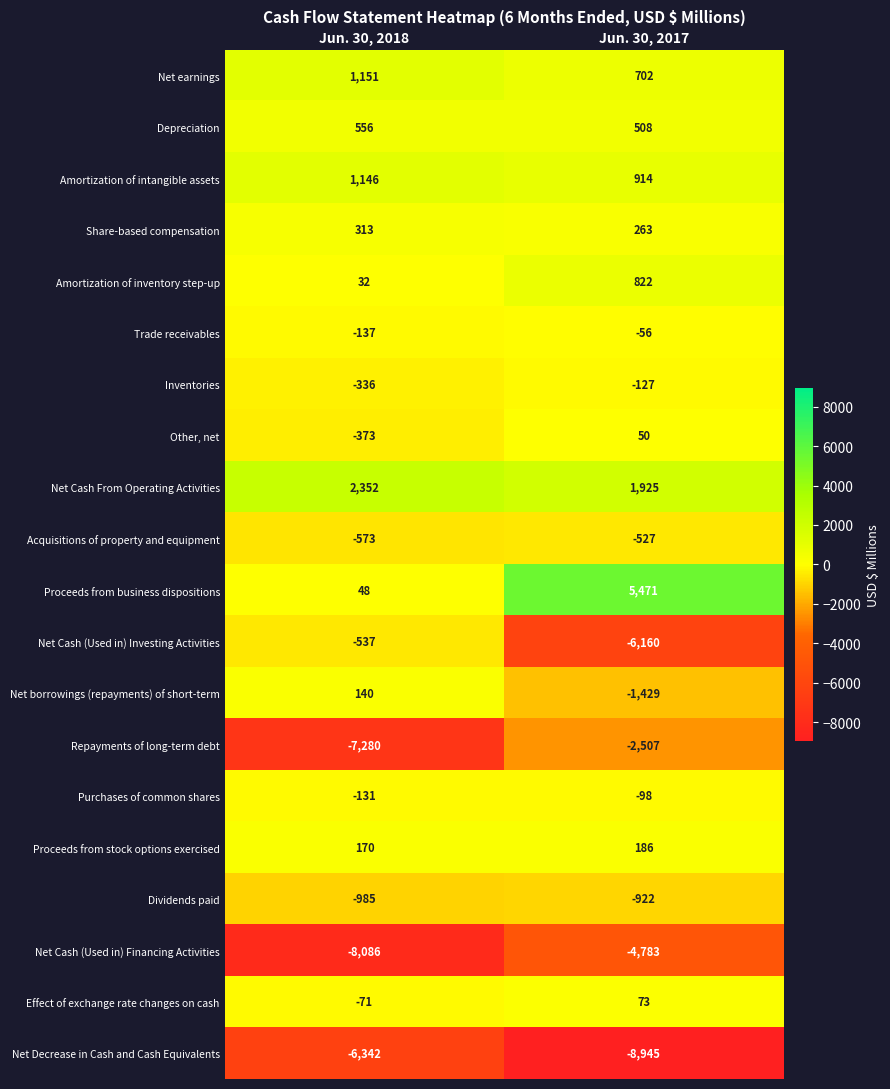

Where is Net Cash (Used in) Investing Activities nearest to the value -3348?

Jun. 30, 2018